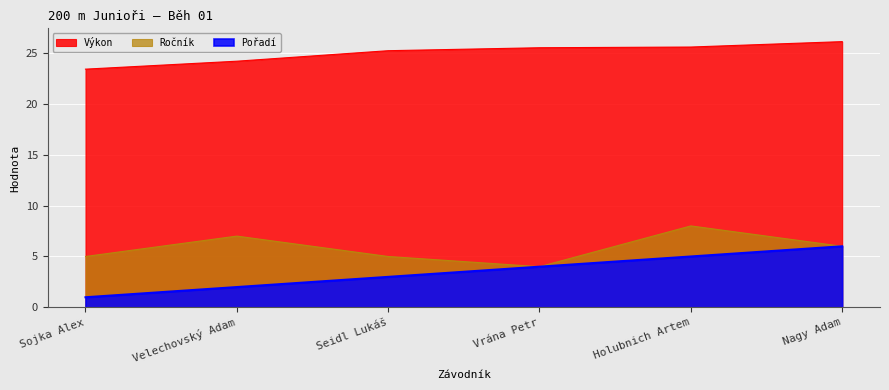

What is the label of the 3rd point from the right?

Vrána Petr